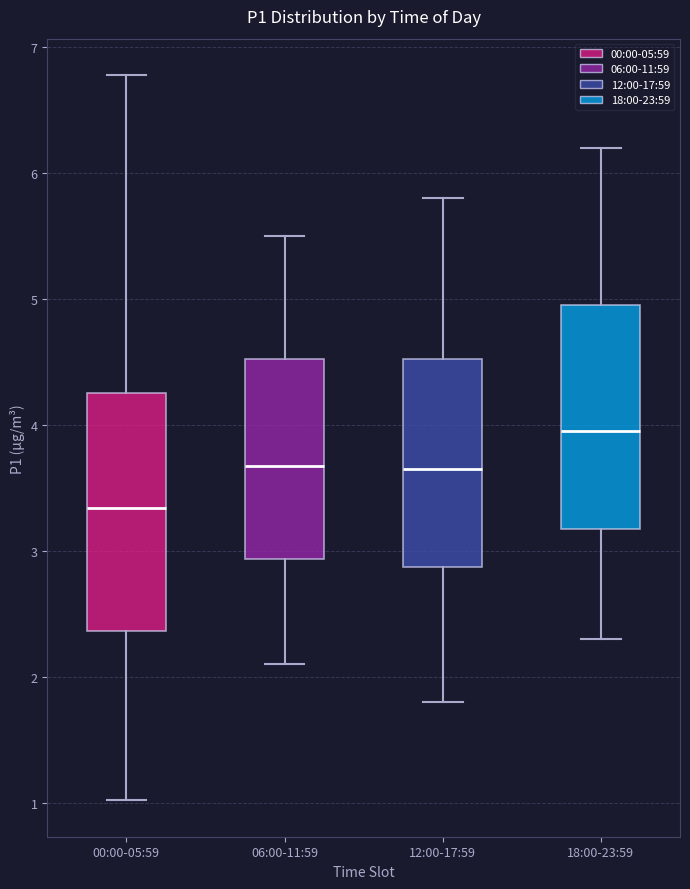

Reading left to right, transcribe this box plot: for each box, give where its median line is, the range the box spans, and where its two whiskers end, as read against the y-axis. The values are not printed on the chart, so give them approximately, as read against the axis.

00:00-05:59: median 3.3, box 2.4 to 4.3, whiskers 1.0 to 6.8
06:00-11:59: median 3.7, box 2.9 to 4.5, whiskers 2.1 to 5.5
12:00-17:59: median 3.7, box 2.9 to 4.5, whiskers 1.8 to 5.8
18:00-23:59: median 4.0, box 3.2 to 5.0, whiskers 2.3 to 6.2